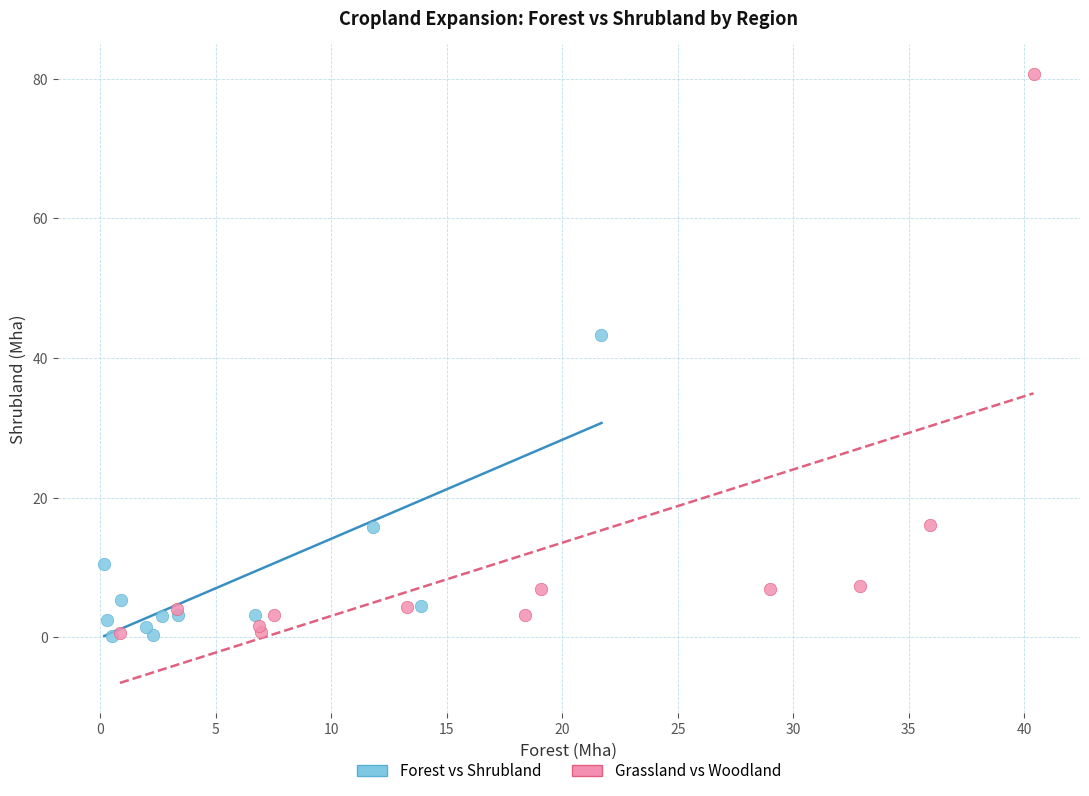

Which series has the largest Y range (max minus min)?

Grassland vs Woodland